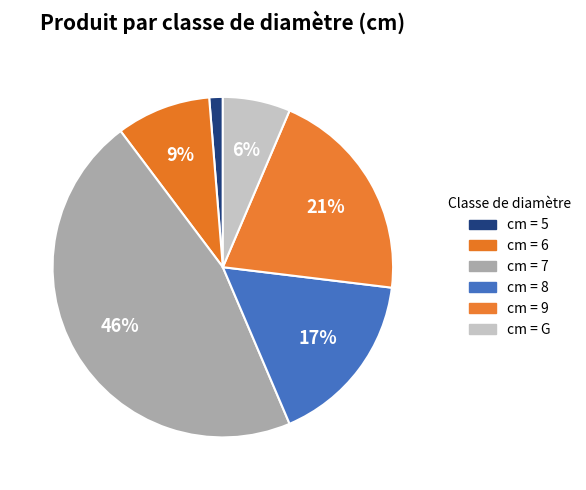

Does any single category account for the majority?

No